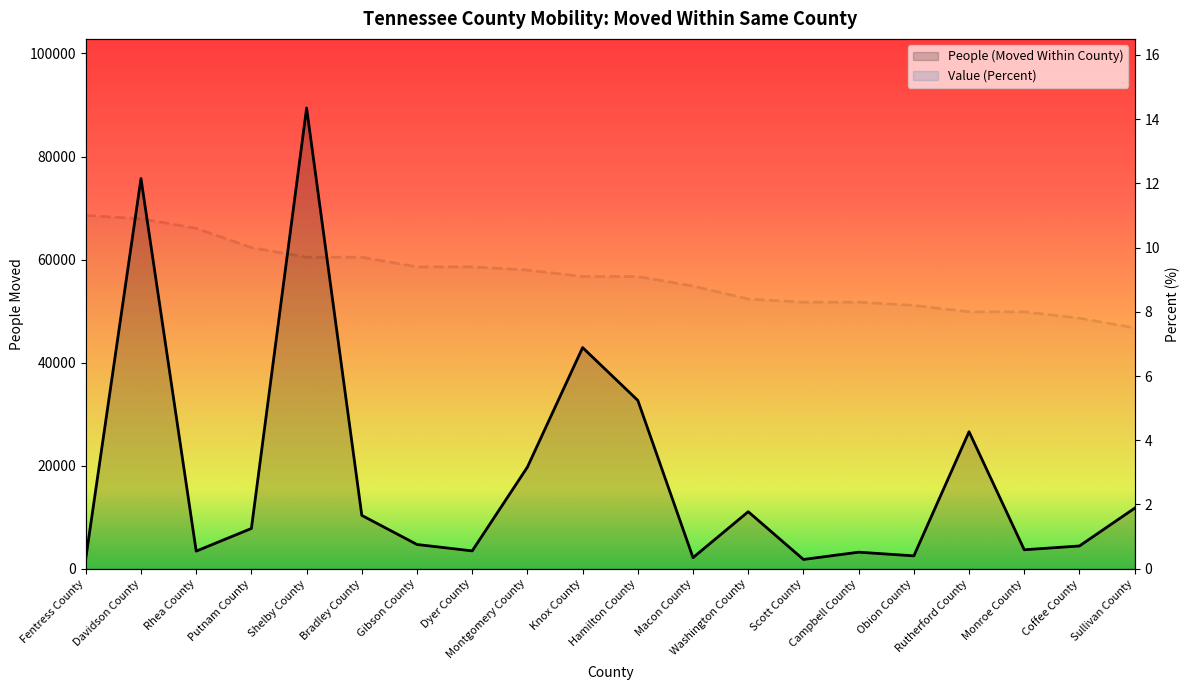

List the labels in order of Value (Percent) value, largest first.

Fentress County, Davidson County, Rhea County, Putnam County, Shelby County, Bradley County, Gibson County, Dyer County, Montgomery County, Knox County, Hamilton County, Macon County, Washington County, Scott County, Campbell County, Obion County, Rutherford County, Monroe County, Coffee County, Sullivan County